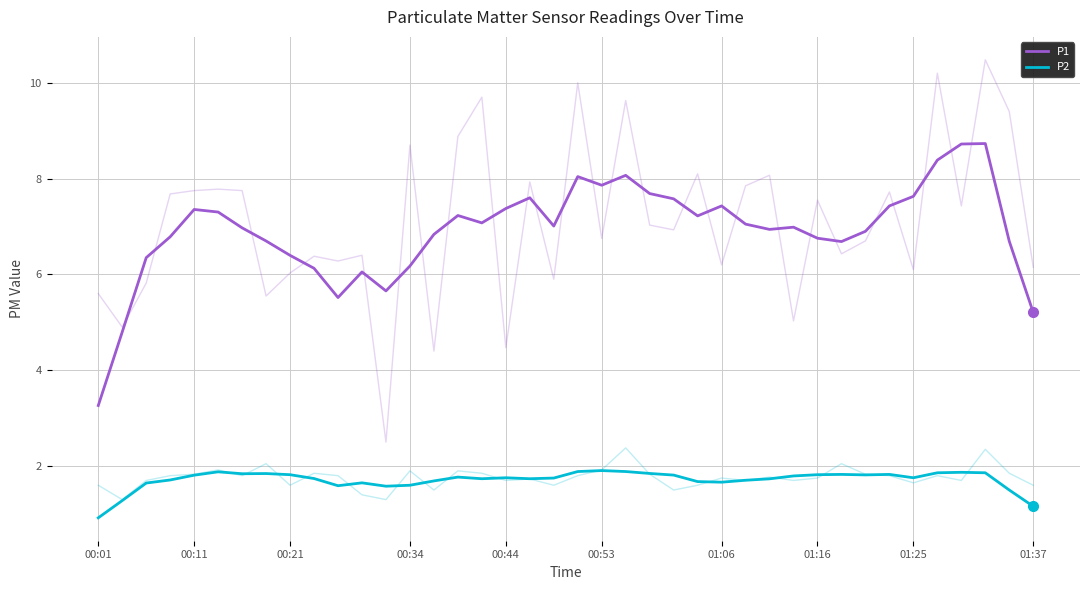

Does the chart have visible grid lines?

Yes